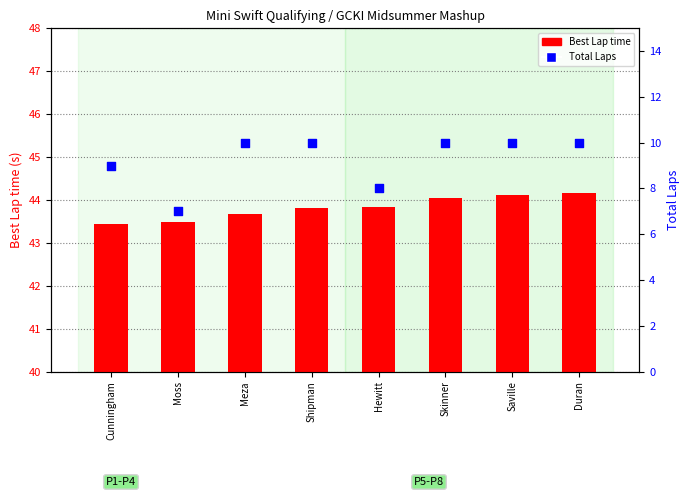

At which category is the sum across all series the highest?

Duran